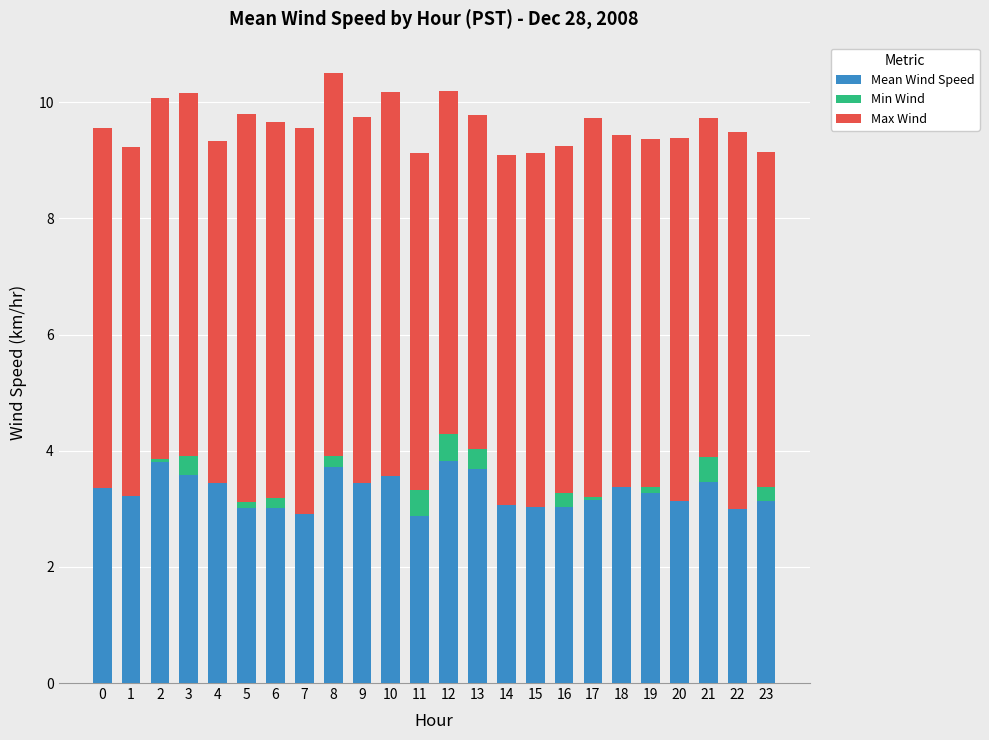

What is the total value across all series at 1?

9.2